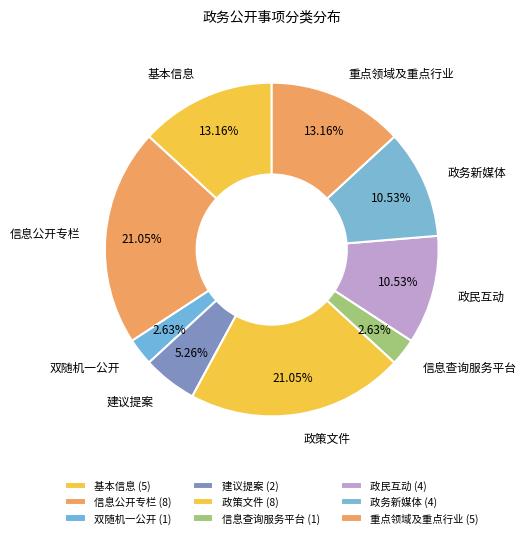

To the nearest percent, what is the combined percentage of 政务新媒体 and 政策文件?

32%